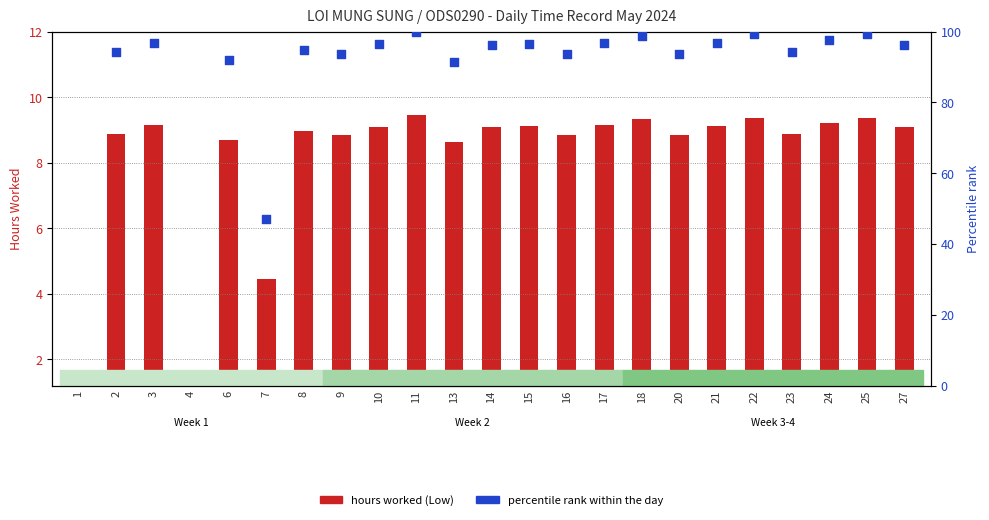

What is the change in value from 14 to 24?

+0.1